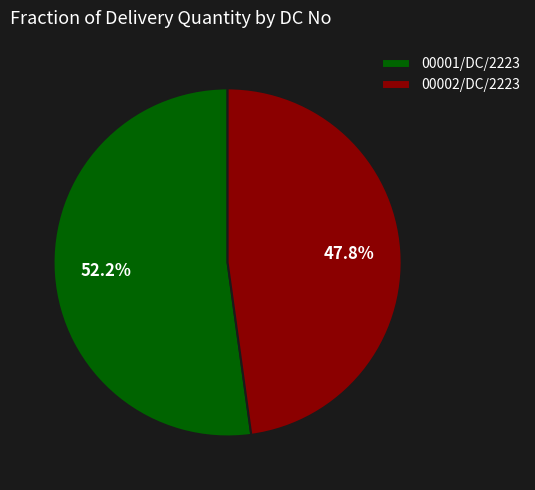

Is it true that 00001/DC/2223 is 61% of the pie?

False